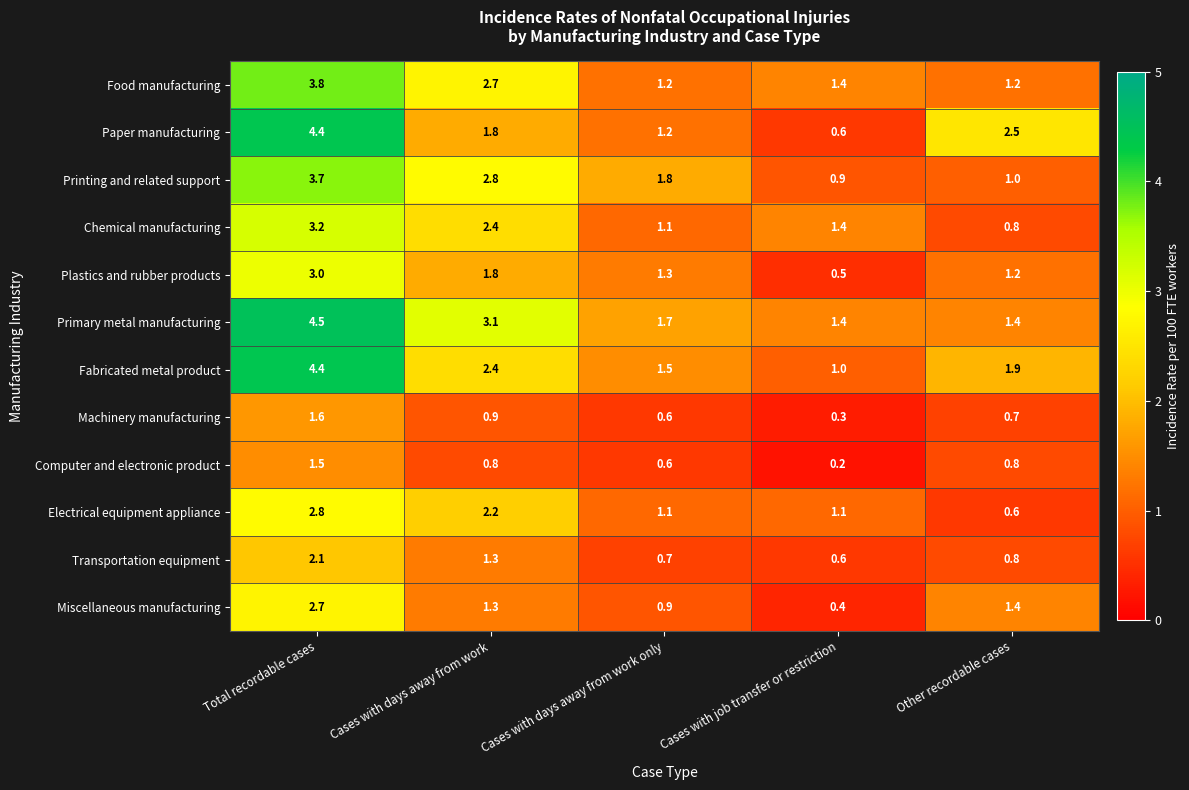

What is the difference between the highest and lowest values at Cases with job transfer or restriction?

1.2